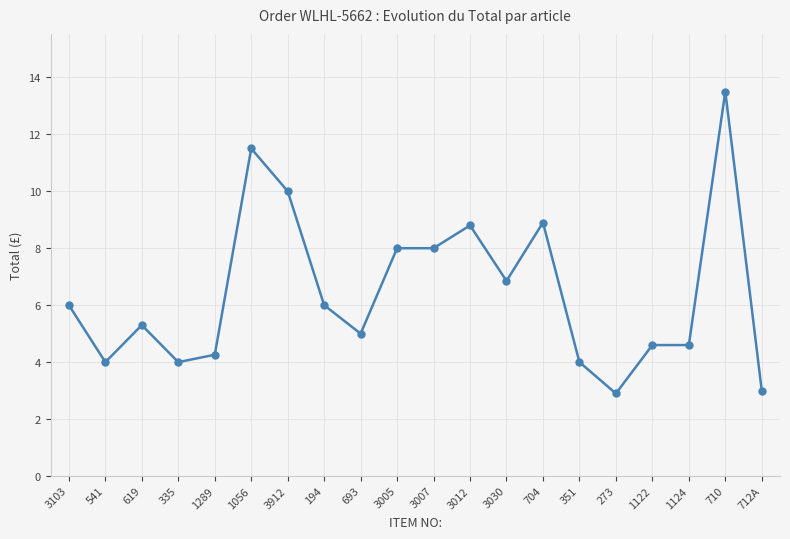

The value at 3103 is 8.5. True or false?

False